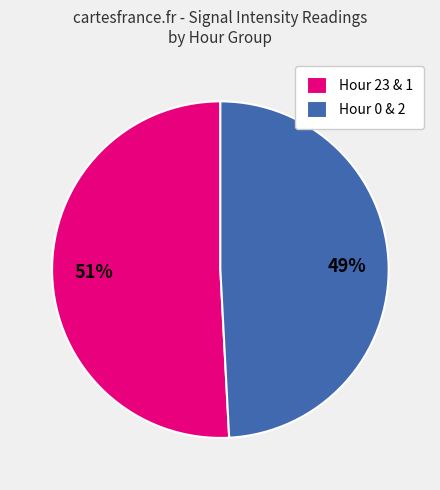

What is the smallest slice in the pie chart?

Hour 0 & 2